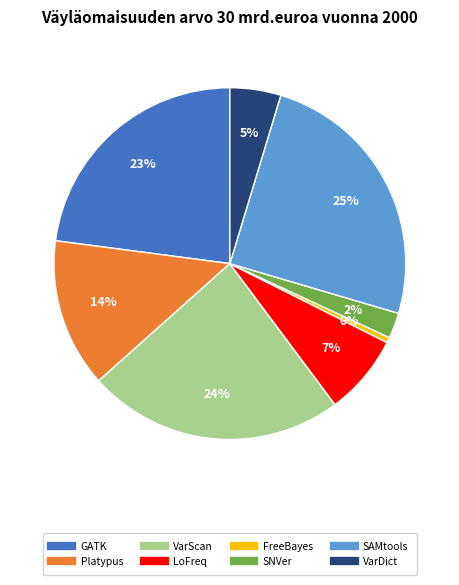

Do SAMtools and LoFreq together represent more than half of the pie?

No